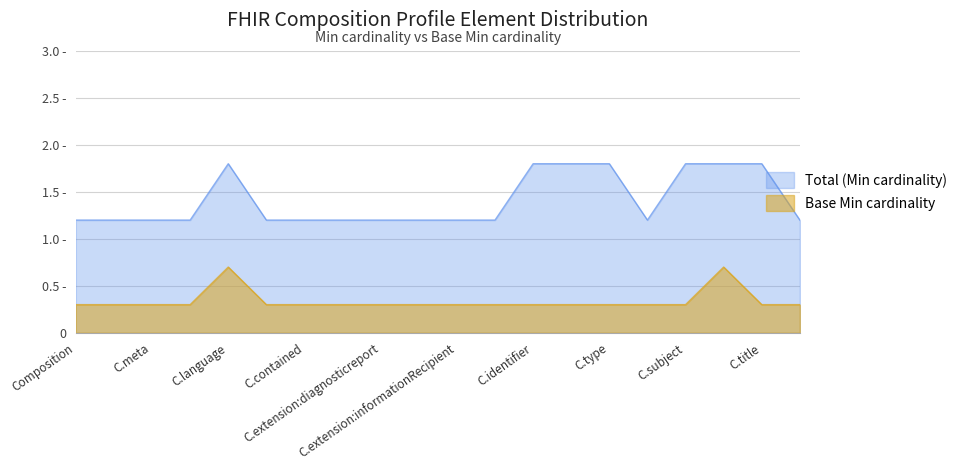

Reading right to left, transcribe all the data shown in this chart.

0.3	0.3	0.7	0.3	0.3	0.3	0.3	0.3	0.3	0.3	0.3	0.3	0.3	0.3	0.3	0.7	0.3	0.3	0.3	0.3